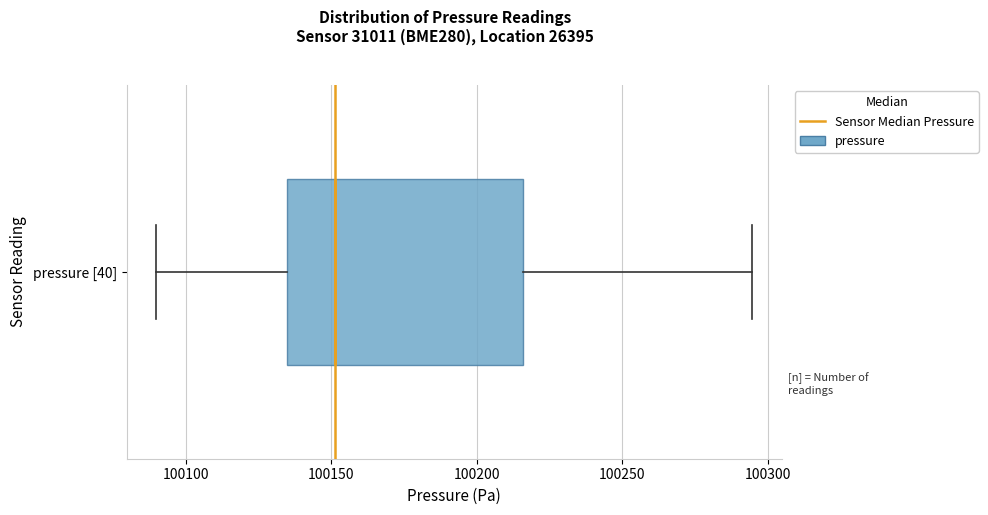

Read this box plot against the x-axis: the position of the median line, the range covered by the box, and the ends of both whiskers. The values are not printed on the chart, so give them approximately, as read against the axis.

median 100150, box 100135 to 100215, whiskers 100090 to 100295